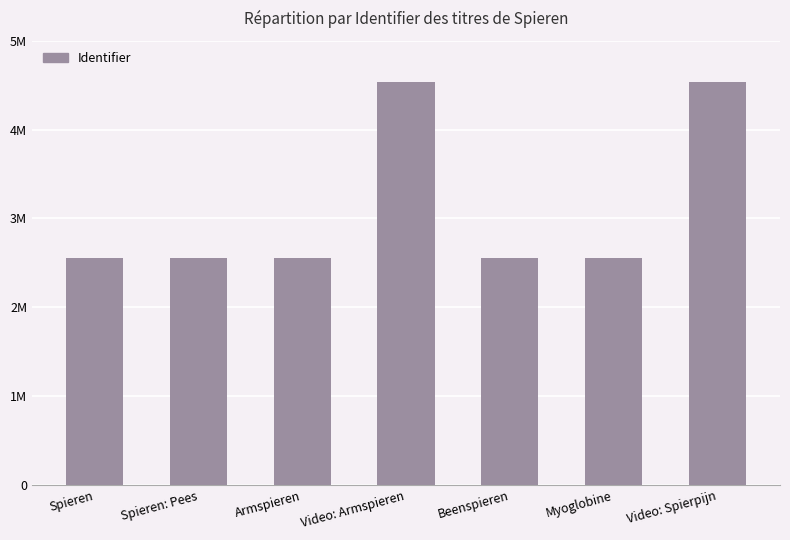

The chart shows a value of 587541 at Spieren: Pees. True or false?

False